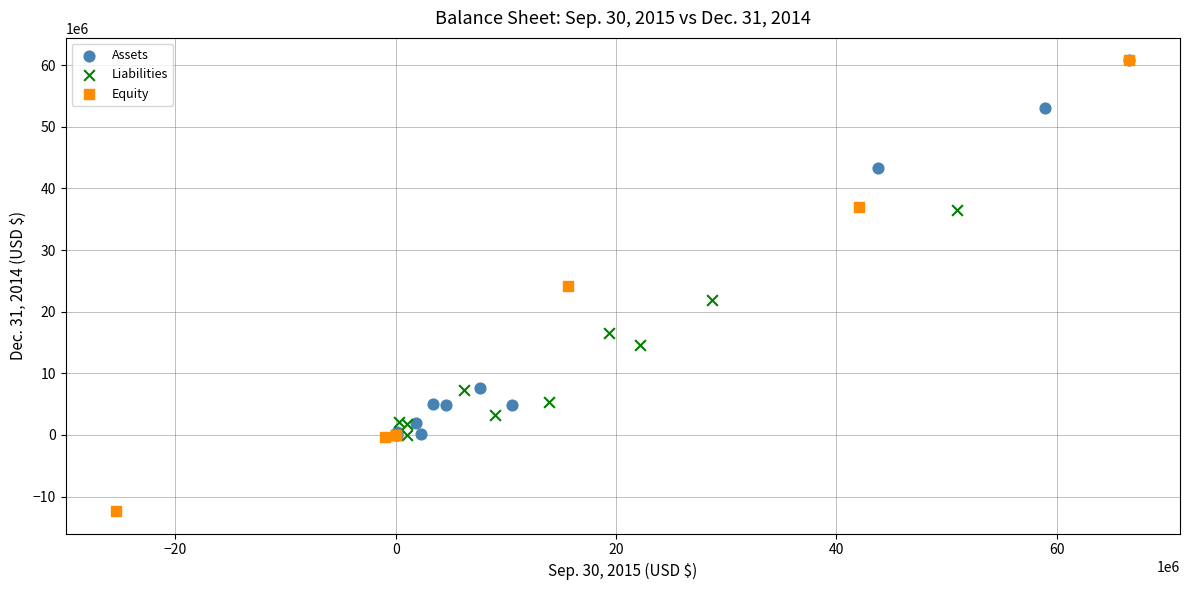

Which series has the widest spread of Y values?

Equity